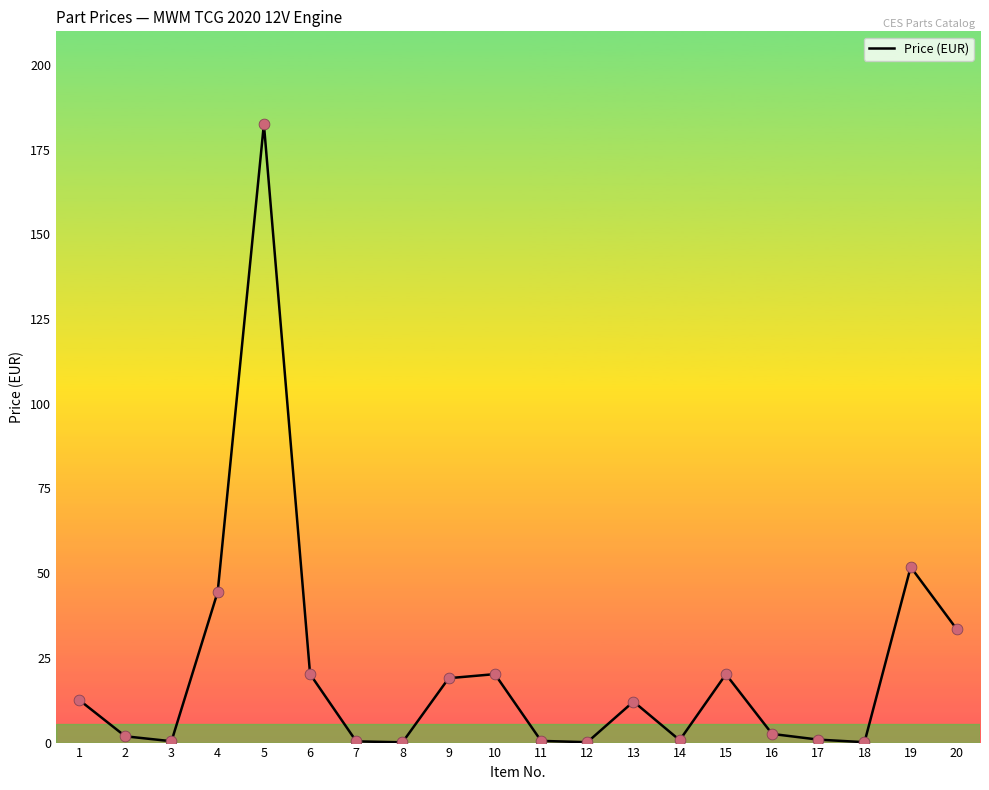

Between 12 and 16, which is larger?

16